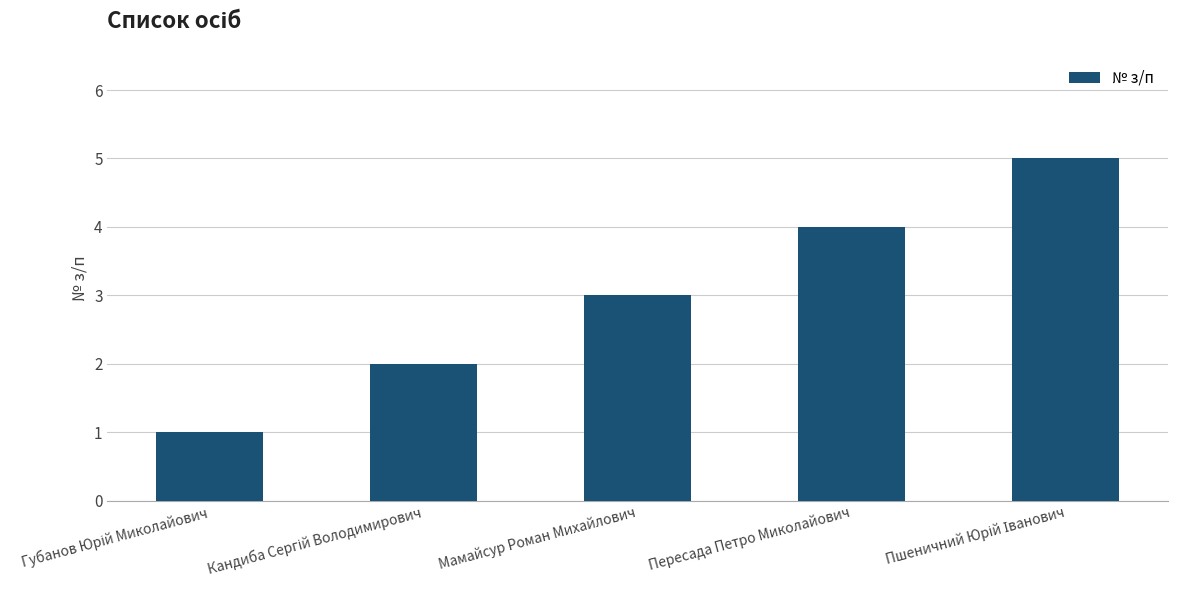

What is the sum of the values at Пересада Петро Миколайович and Мамайсур Роман Михайлович?

7